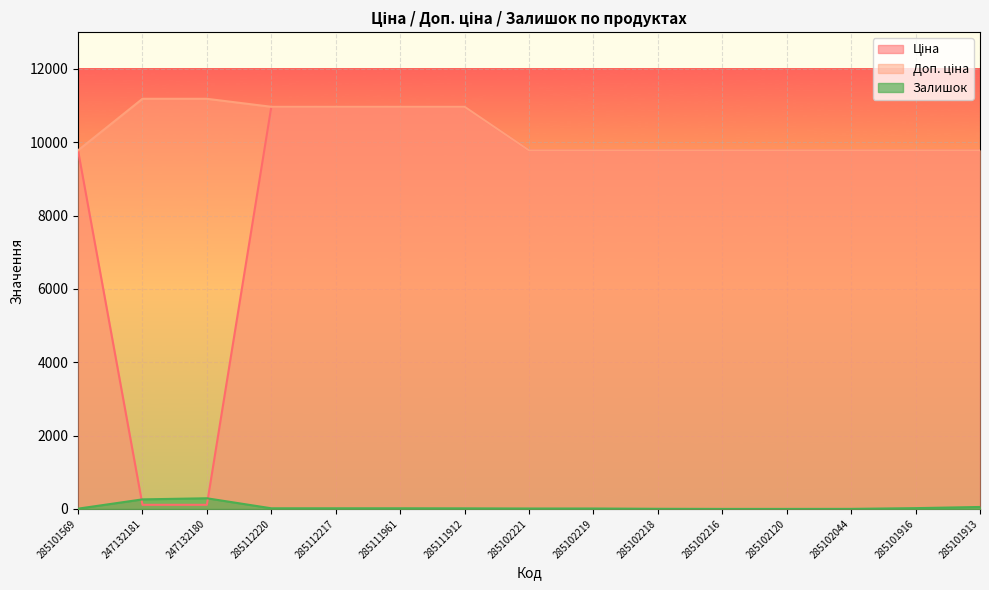

Which category has the lowest value in the Залишок series?

285102216